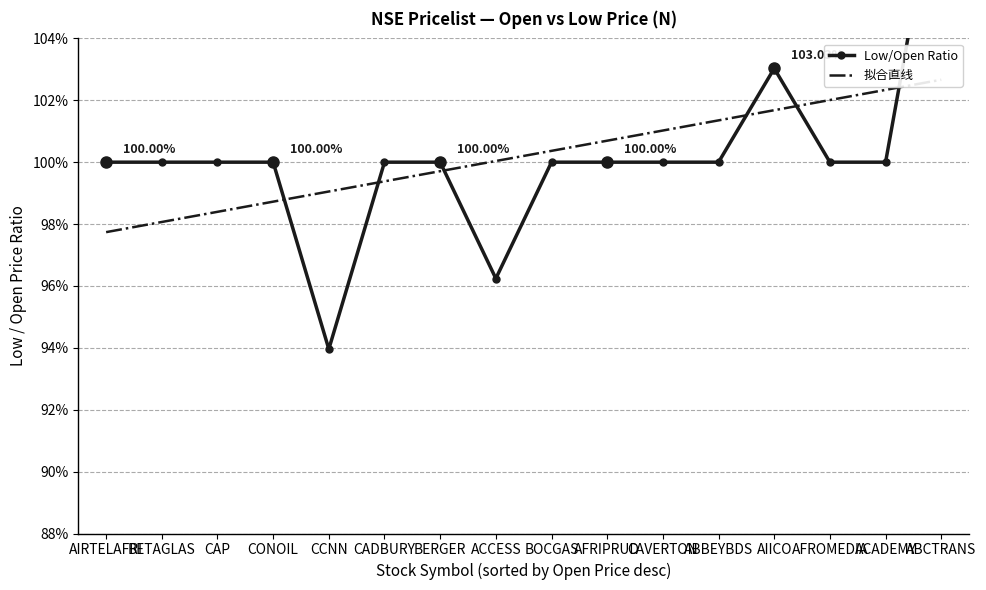

What are all the series names shown in the legend?

Low/Open Ratio, 拟合直线